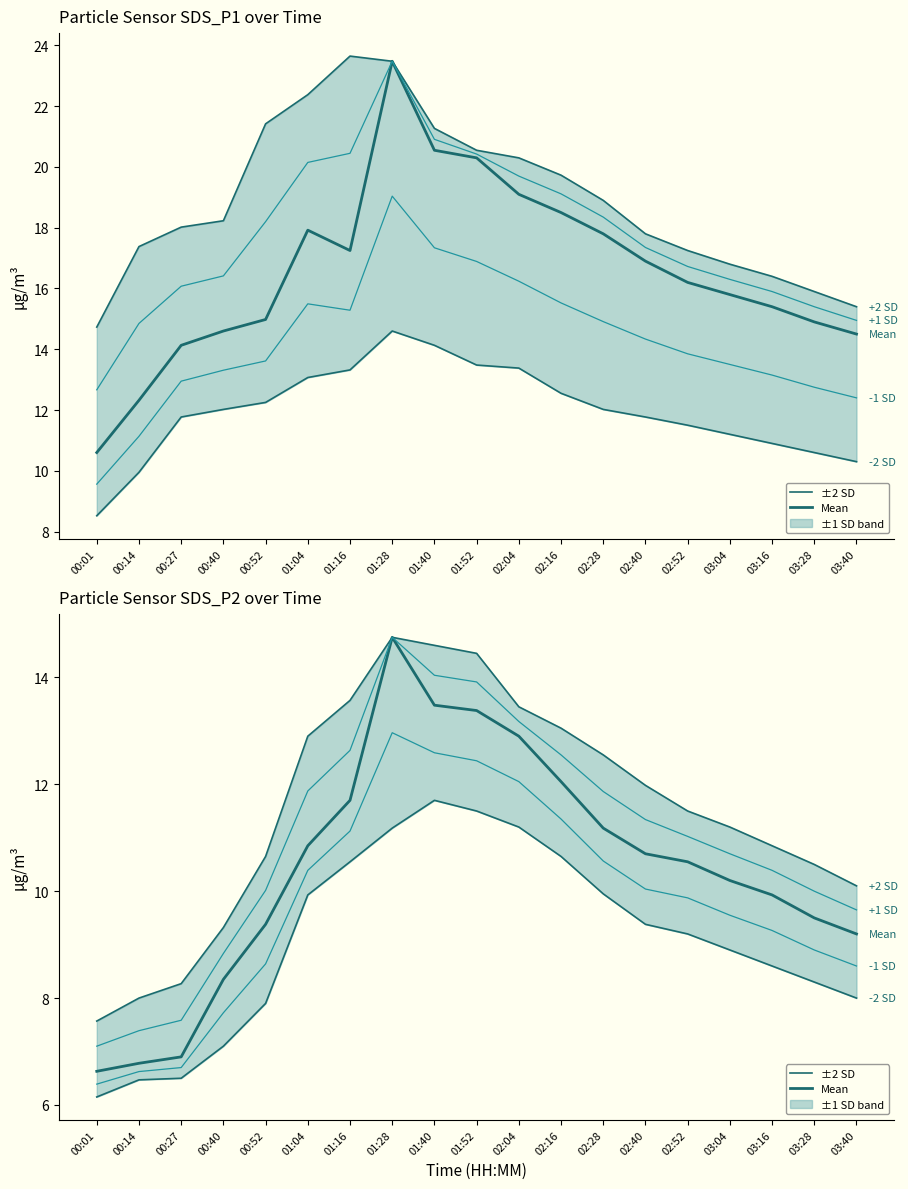

Reading left to right, extract all data points from this chart.

Mean: 00:01=6.6	00:14=6.8	00:27=6.9	00:40=8.3	00:52=9.4	01:04=10.8	01:16=11.7	01:28=14.8	01:40=13.5	01:52=13.4	02:04=12.9	02:16=12.1	02:28=11.2	02:40=10.7	02:52=10.6	03:04=10.2	03:16=9.9	03:28=9.5	03:40=9.2
+2 SD: 00:01=7.6	00:14=8.0	00:27=8.3	00:40=9.3	00:52=10.7	01:04=12.9	01:16=13.6	01:28=14.8	01:40=14.6	01:52=14.4	02:04=13.4	02:16=13.1	02:28=12.6	02:40=12.0	02:52=11.5	03:04=11.2	03:16=10.8	03:28=10.5	03:40=10.1
-2 SD: 00:01=6.2	00:14=6.5	00:27=6.5	00:40=7.1	00:52=7.9	01:04=9.9	01:16=10.6	01:28=11.2	01:40=11.7	01:52=11.5	02:04=11.2	02:16=10.7	02:28=9.9	02:40=9.4	02:52=9.2	03:04=8.9	03:16=8.6	03:28=8.3	03:40=8.0
+1 SD: 00:01=7.1	00:14=7.4	00:27=7.6	00:40=8.8	00:52=10.0	01:04=11.9	01:16=12.6	01:28=14.8	01:40=14.0	01:52=13.9	02:04=13.2	02:16=12.6	02:28=11.9	02:40=11.3	02:52=11.0	03:04=10.7	03:16=10.4	03:28=10.0	03:40=9.6
-1 SD: 00:01=6.4	00:14=6.6	00:27=6.7	00:40=7.7	00:52=8.6	01:04=10.4	01:16=11.1	01:28=13.0	01:40=12.6	01:52=12.4	02:04=12.1	02:16=11.4	02:28=10.6	02:40=10.0	02:52=9.9	03:04=9.6	03:16=9.3	03:28=8.9	03:40=8.6